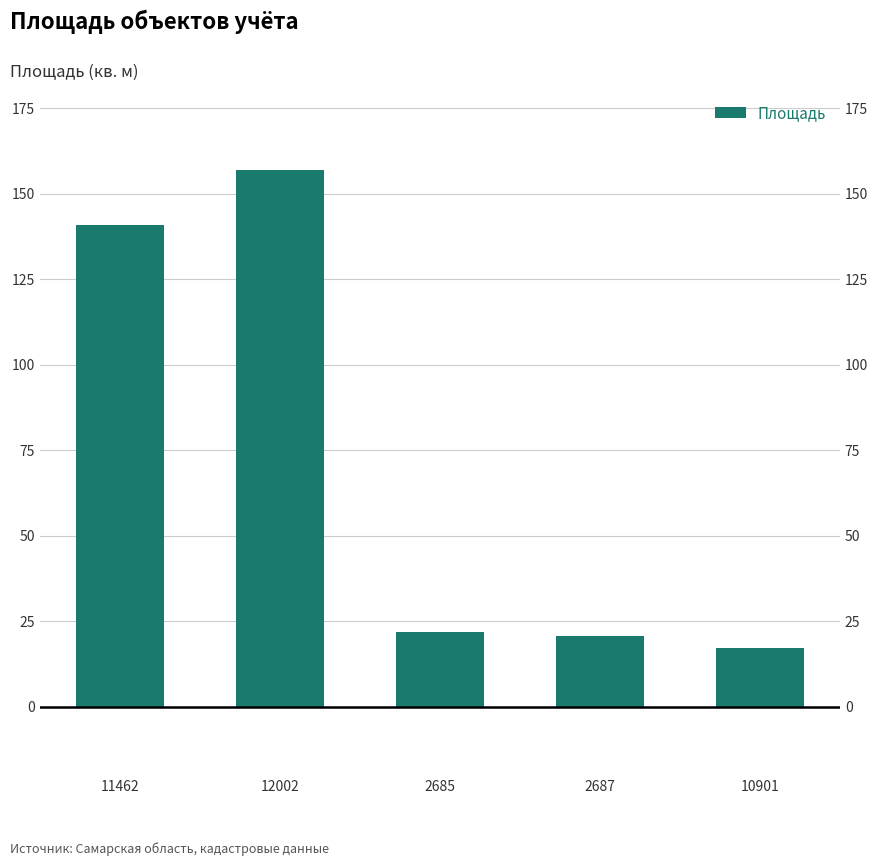

Where does the data first go above 21?

11462